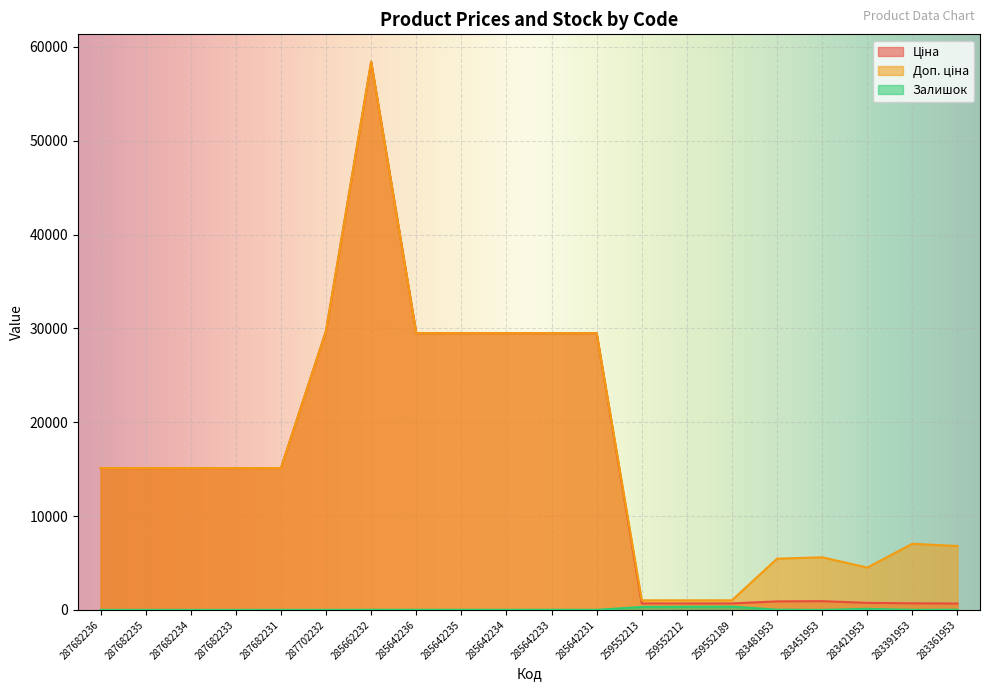

What is the label of the 18th point from the left?

283421953